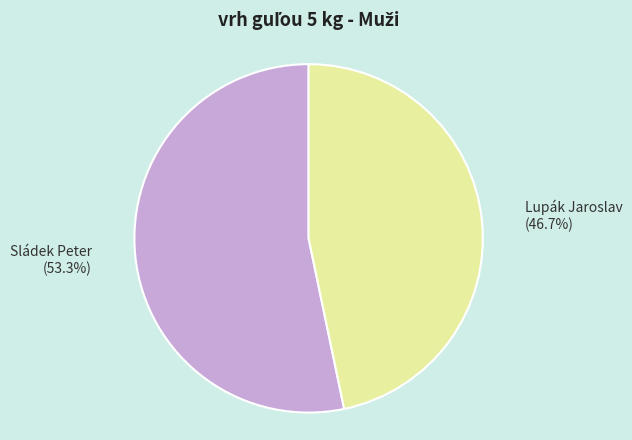

What percentage do Sládek Peter and Lupák Jaroslav together represent?

100.0%